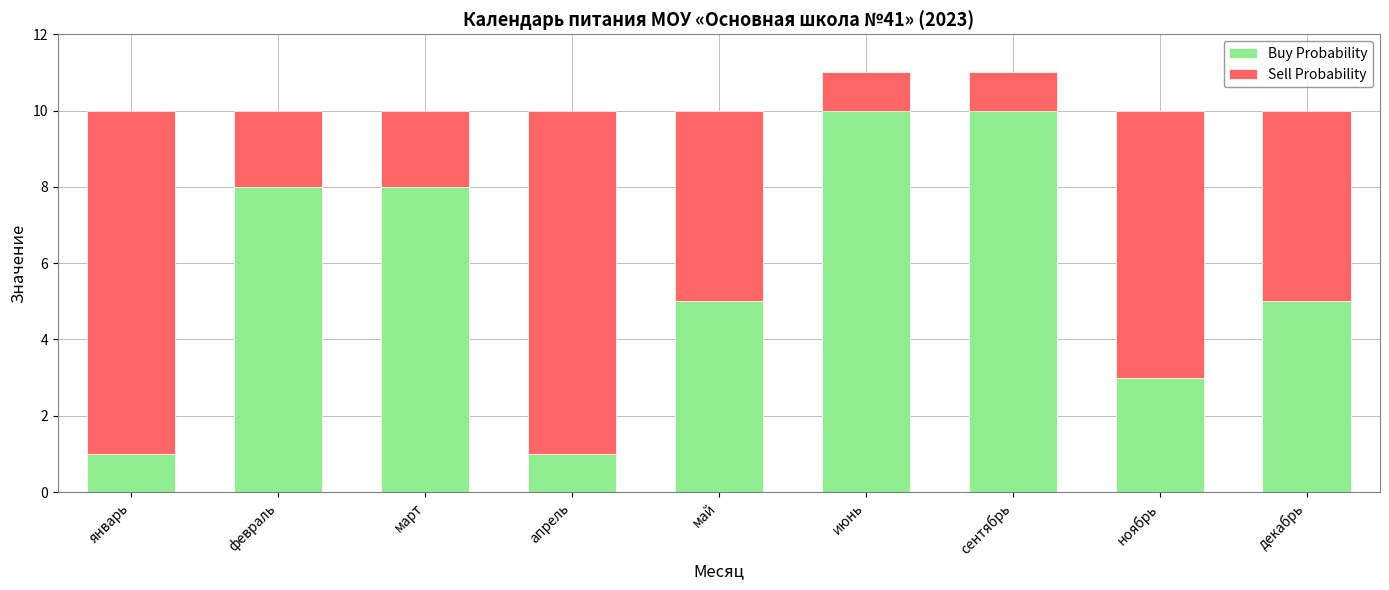

The Buy Probability series shows 4 at март. True or false?

False